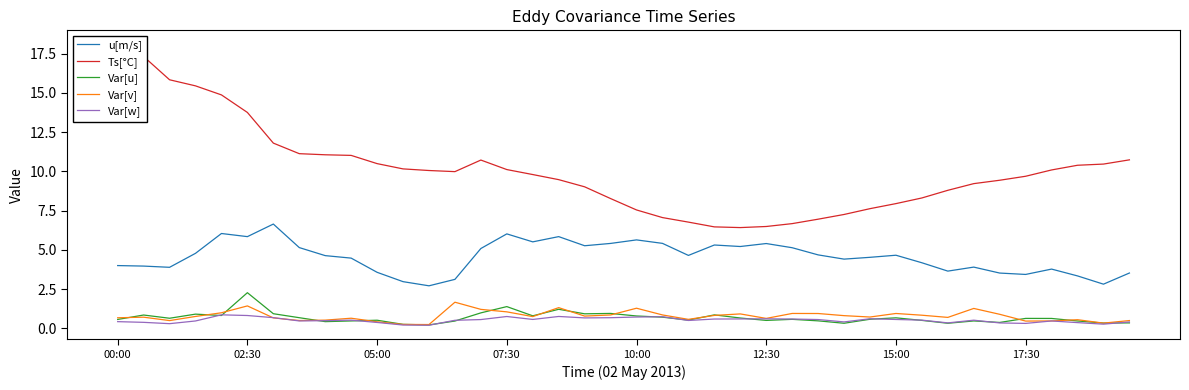

Which series has the largest range (max minus min)?

Ts[°C]